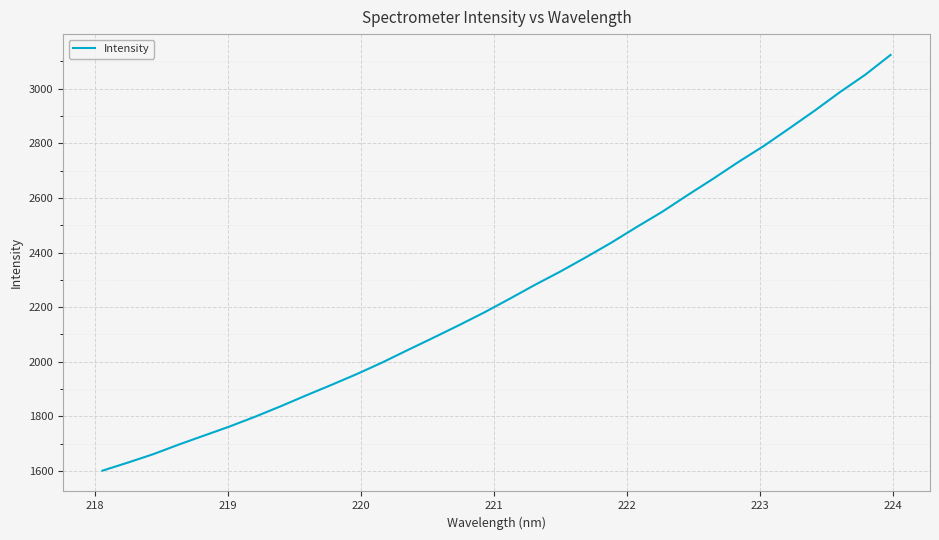

What is the maximum value shown in the chart?

3123.6